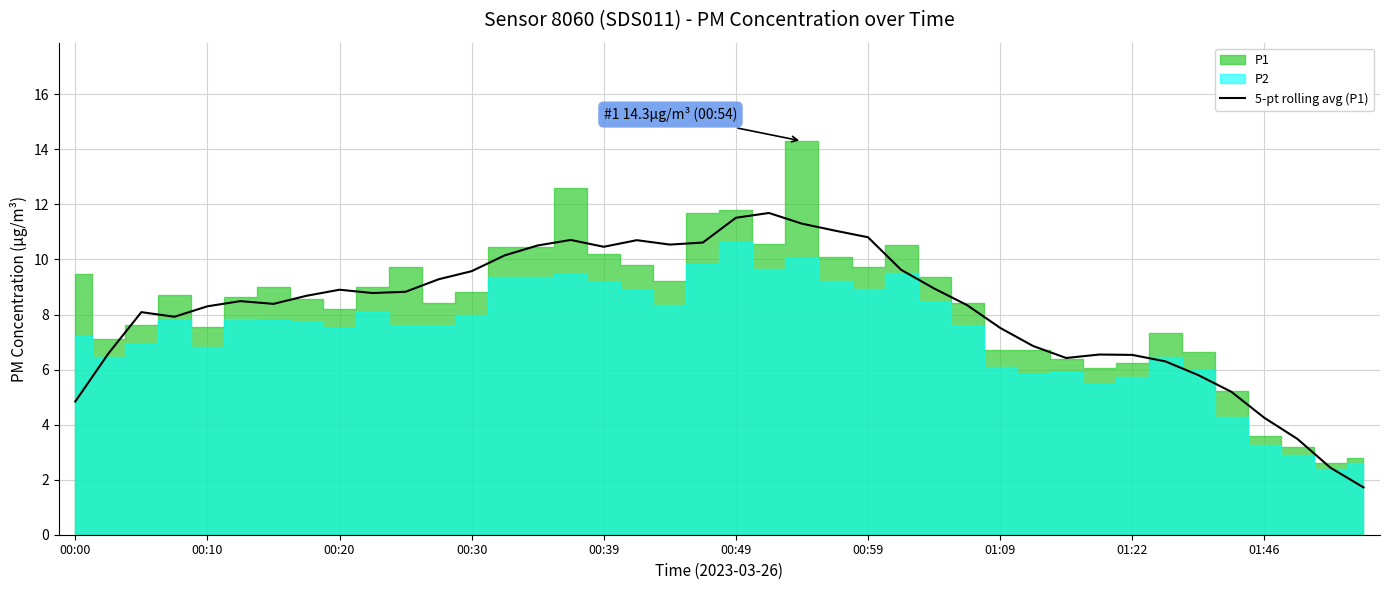

Count the number of values greater than 8.

25